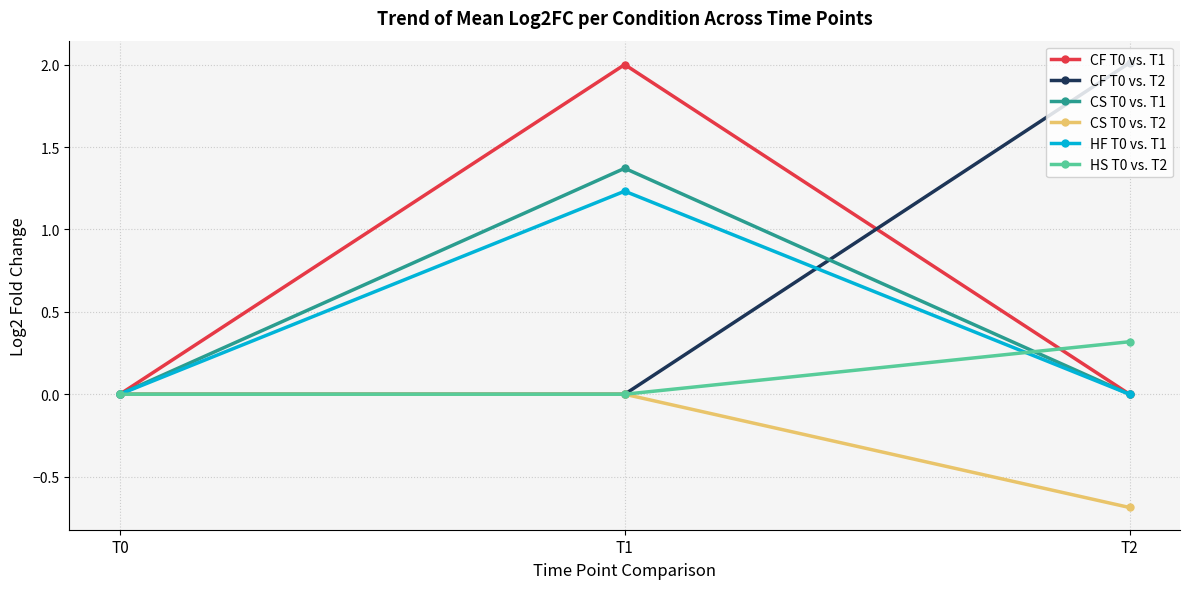

Which series changed the most between T0 and T1?

CF T0 vs. T1